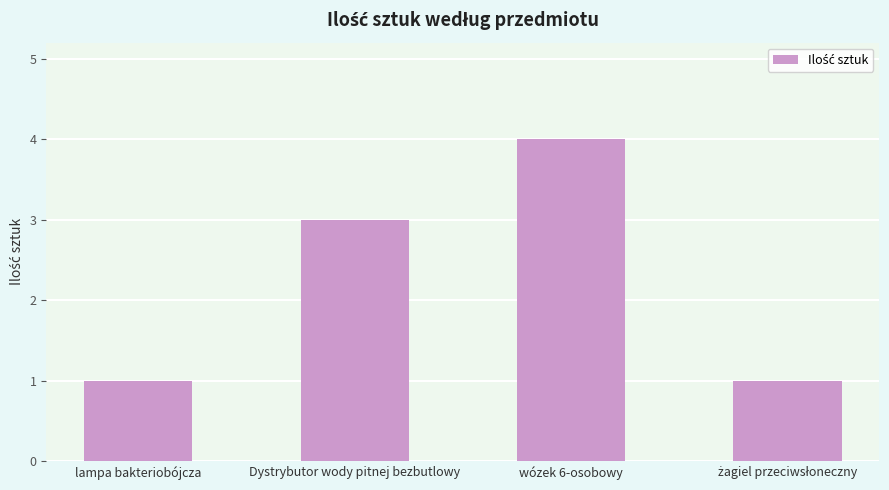

What is the label of the 1st bar from the left?

lampa bakteriobójcza